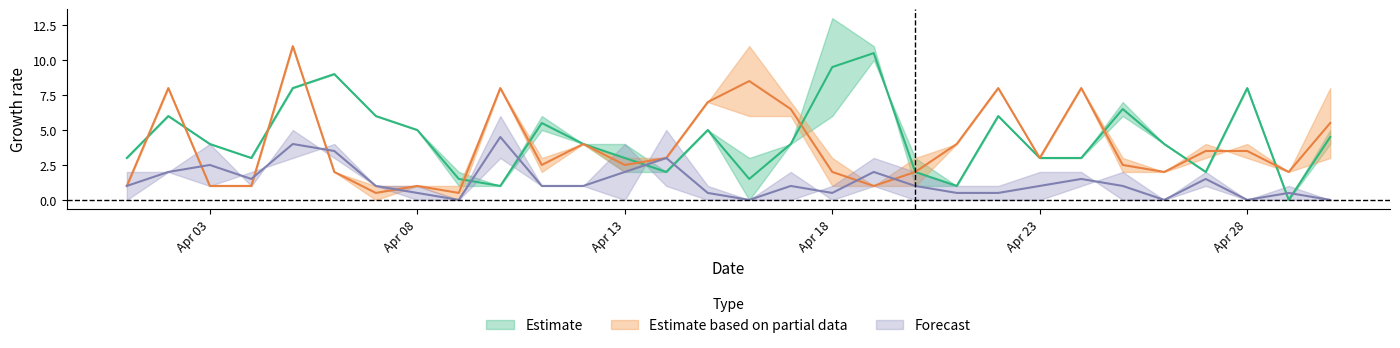

Between 13 and 24, which is larger?

24